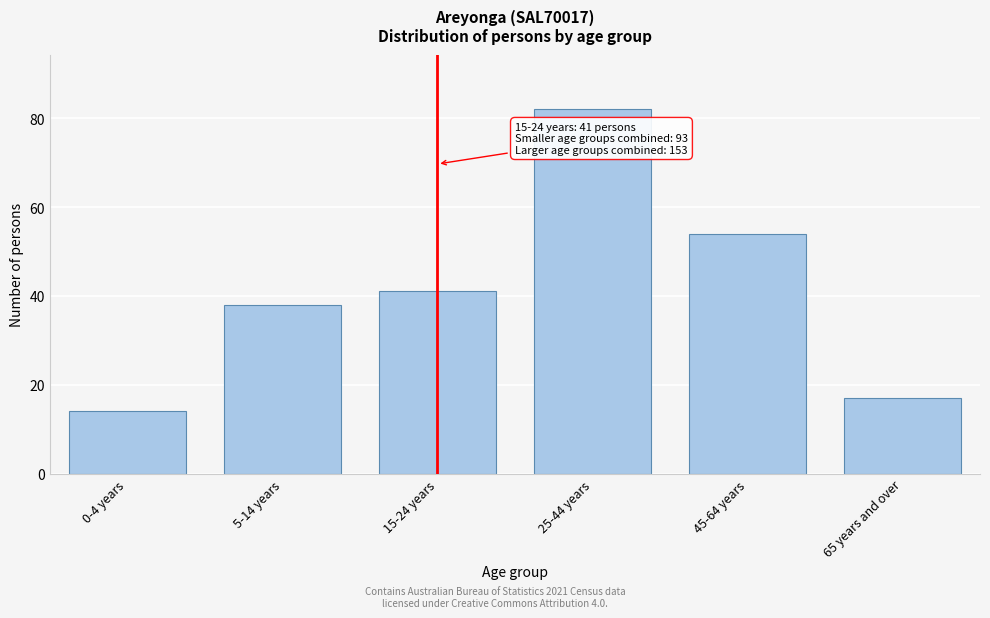

Reading left to right, what are all the values shown in this chart?

0-4 years=14	5-14 years=38	15-24 years=41	25-44 years=82	45-64 years=54	65 years and over=17